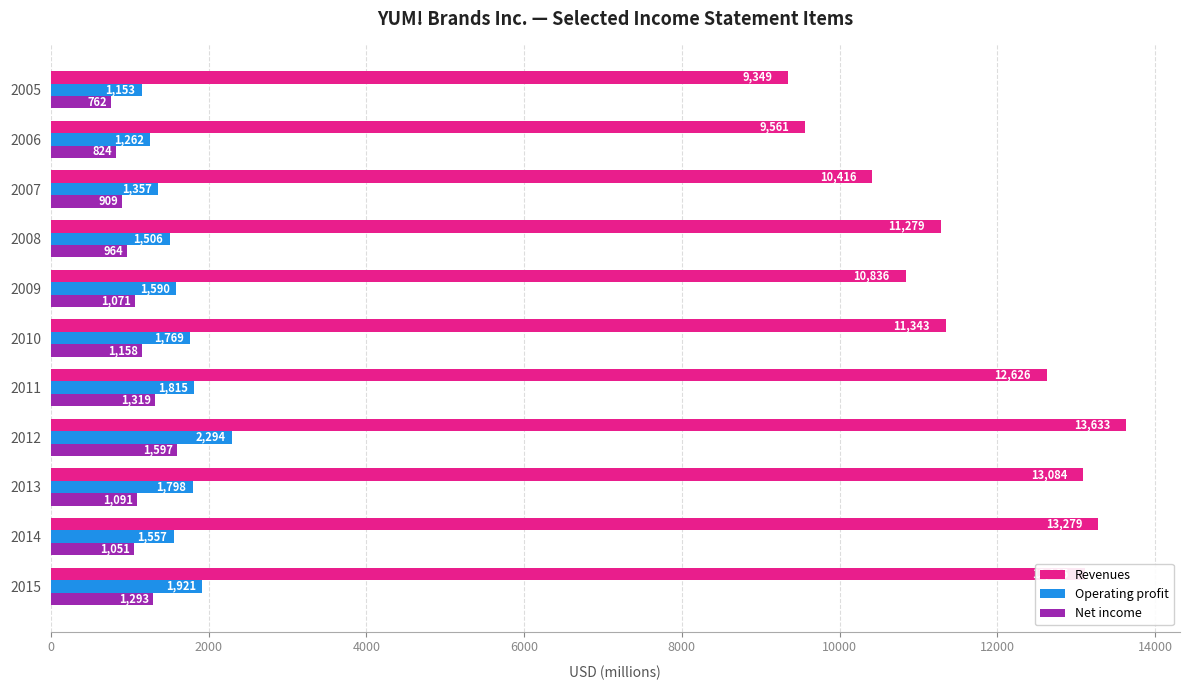

List the labels in order of Operating profit value, largest first.

2012, 2015, 2011, 2013, 2010, 2009, 2014, 2008, 2007, 2006, 2005